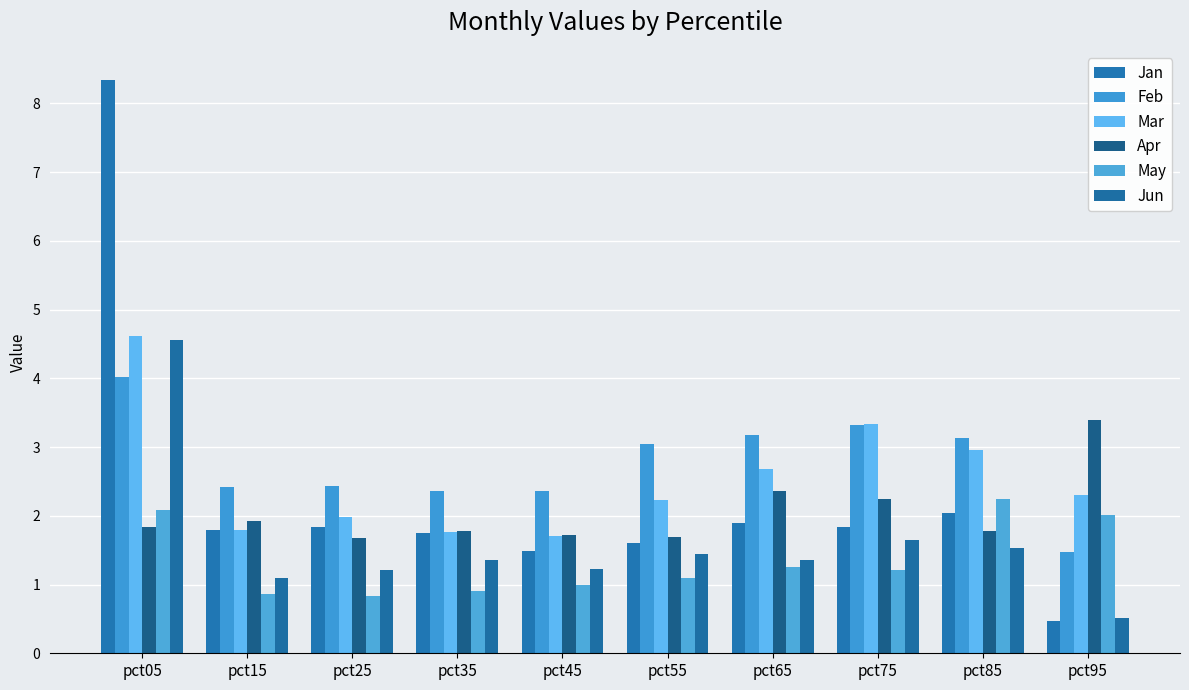

Between pct55 and pct25, which is larger?

pct25